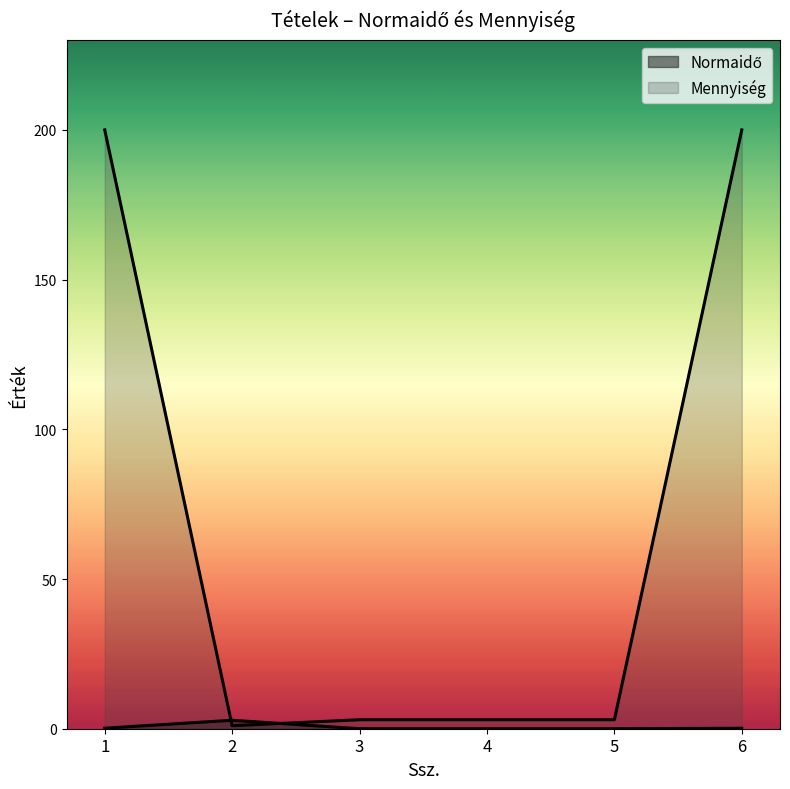

How many values in the Normaidő series exceed 0?

3